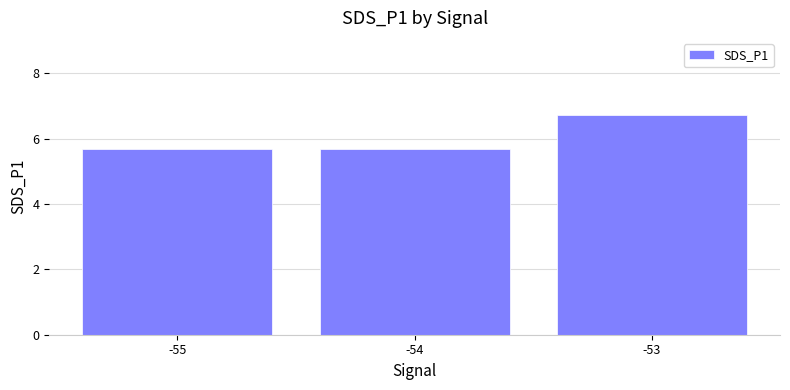

What is the value of the 2nd bar from the left?

5.7